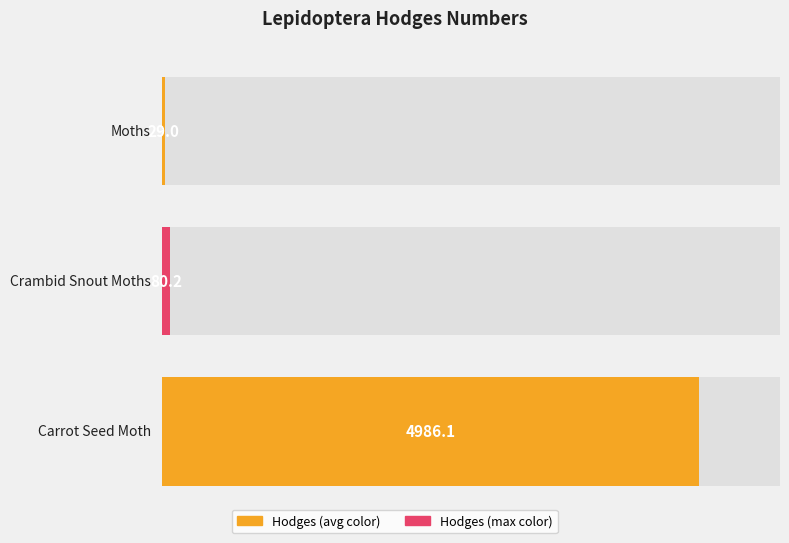

Does the chart contain stacked bars?

No